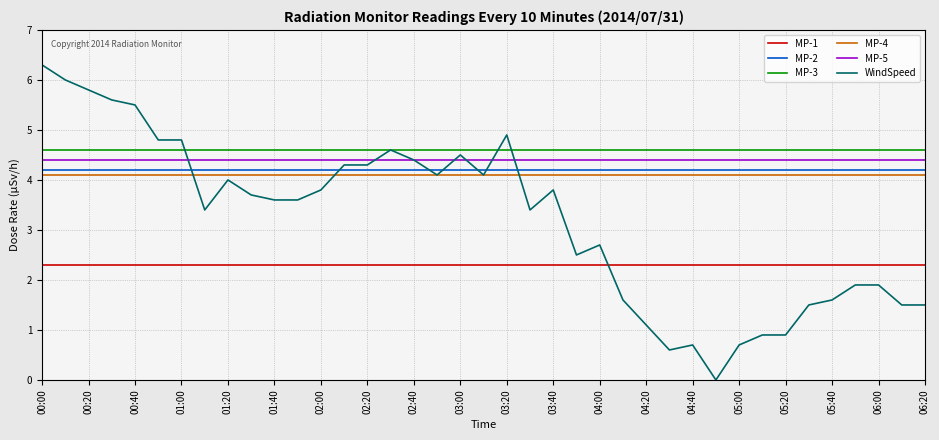

Which series has the largest total across all categories?

MP-3